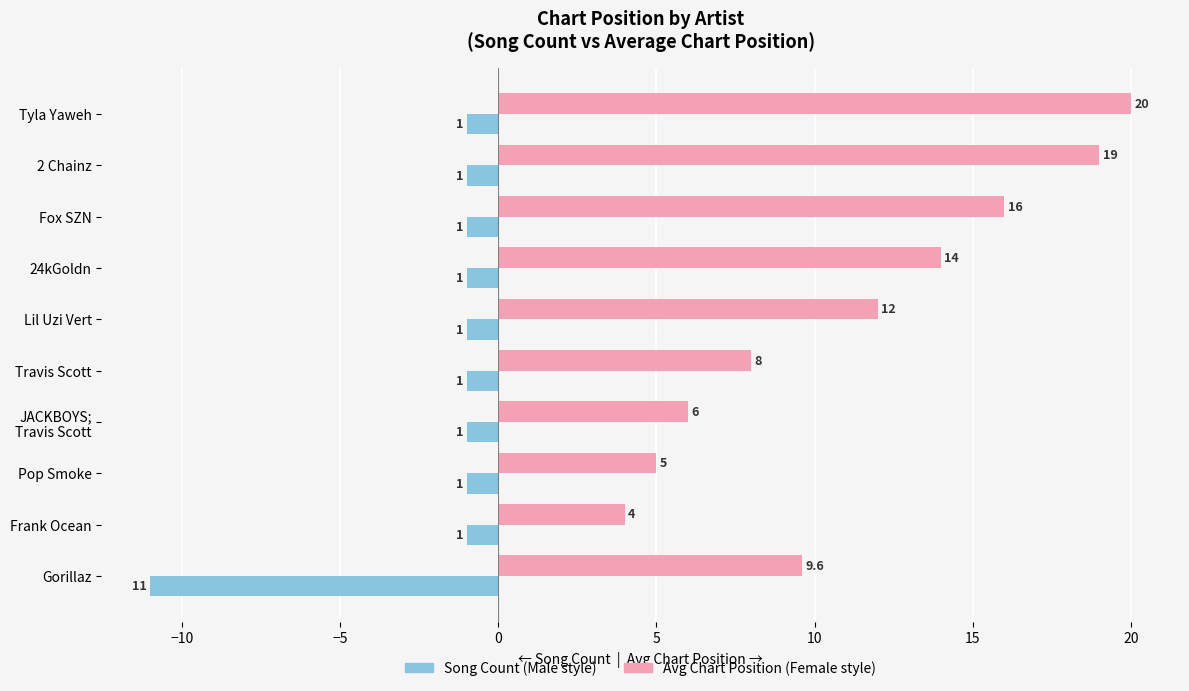

Which category has the lowest value across all series?

Gorillaz